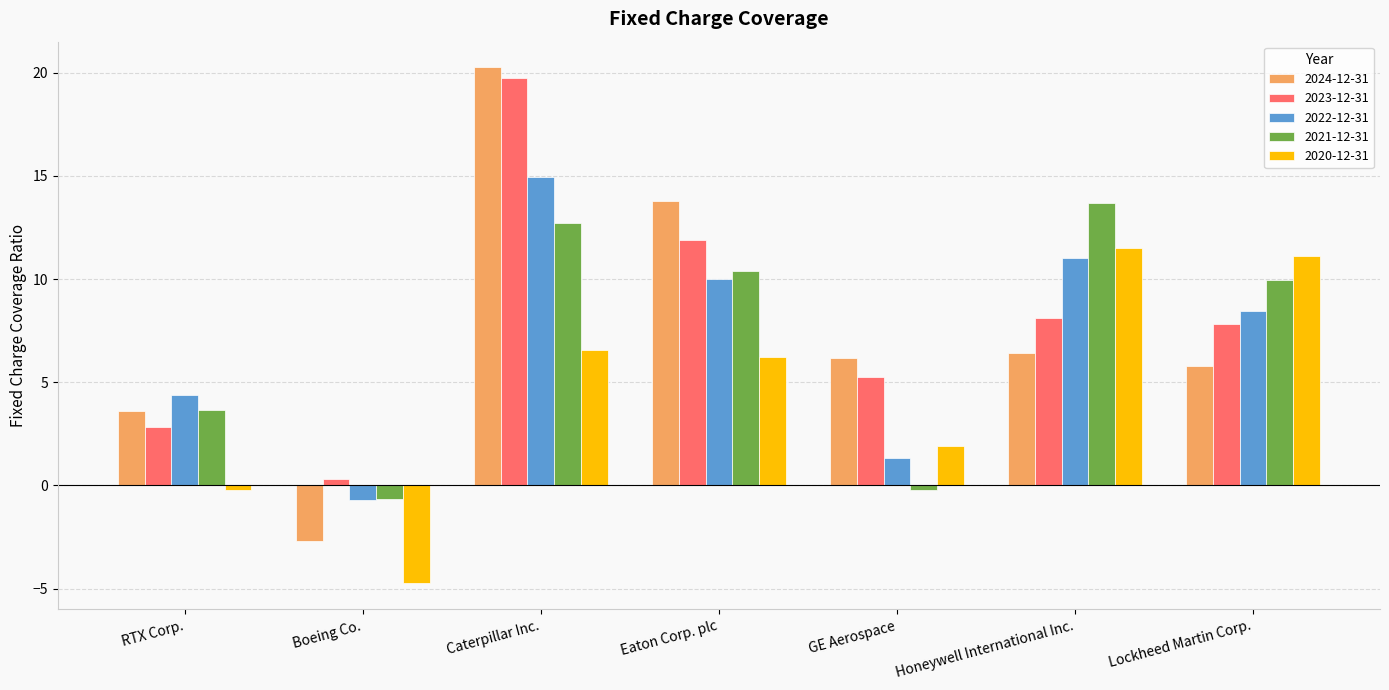

At which category does the chart reach its minimum across all series?

Boeing Co.